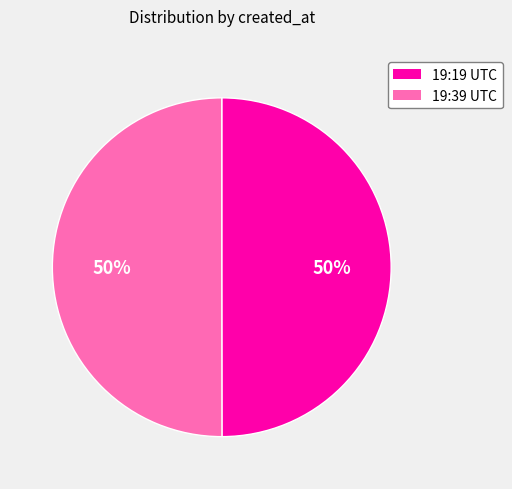

How many segments does this pie chart have?

2